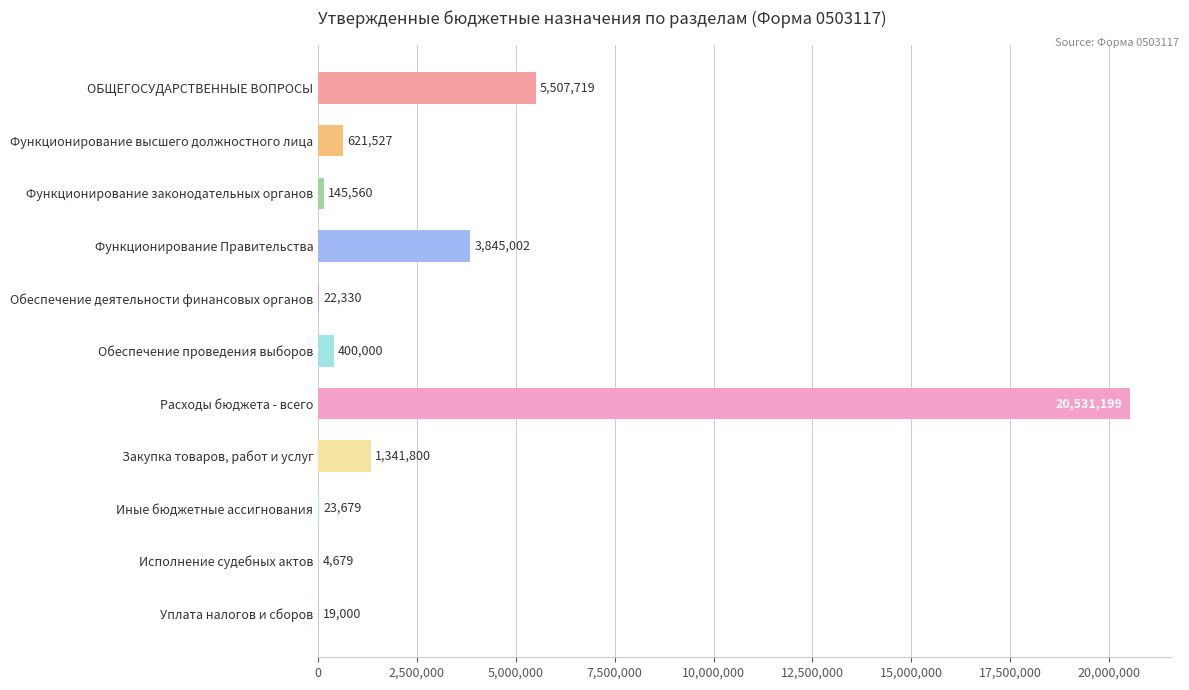

Which has a higher value, Уплата налогов и сборов or Расходы бюджета - всего?

Расходы бюджета - всего